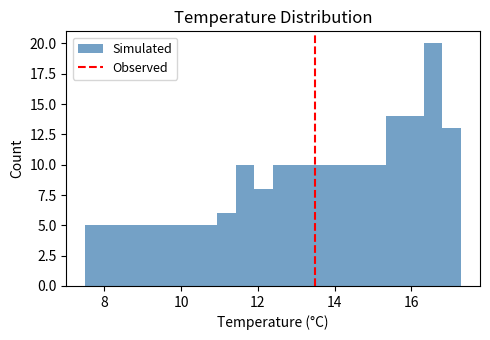

Read against the x-axis, roughly where is the centre of the tallest bar?

16.6